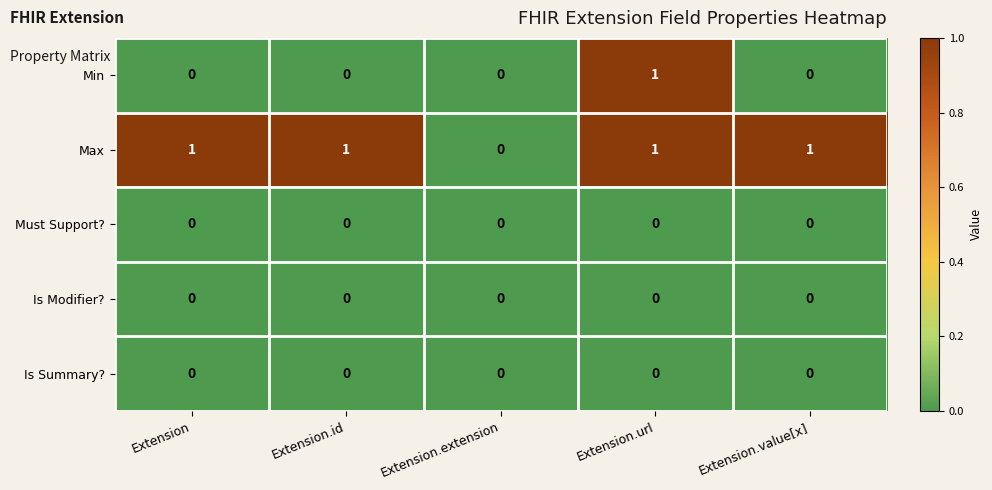

Count the Min values in the range 0 to 1.

5